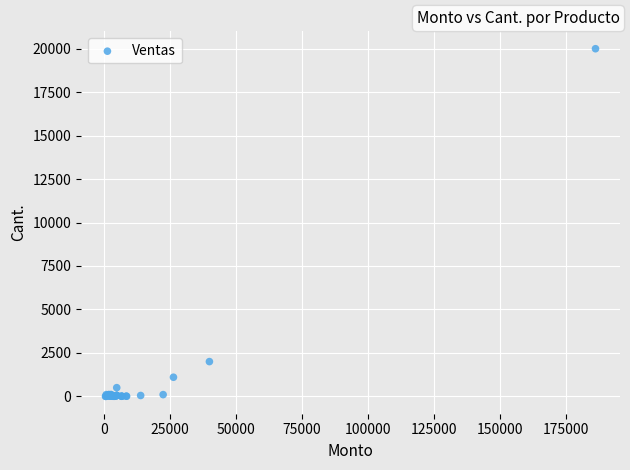

What Y value in the scatter plot is closest to 10000?

2000